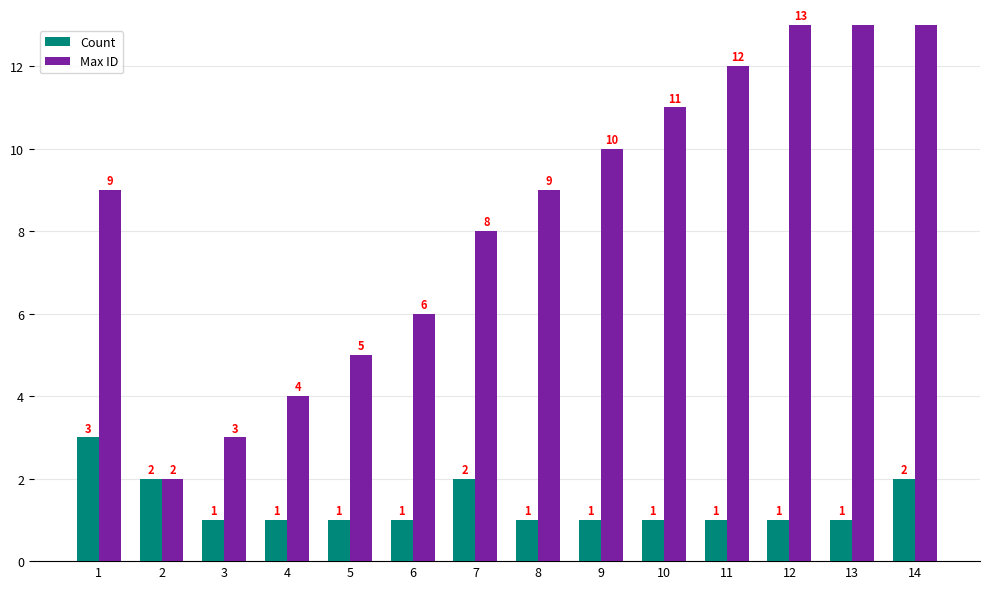

Which category has the lowest value across all series?

3